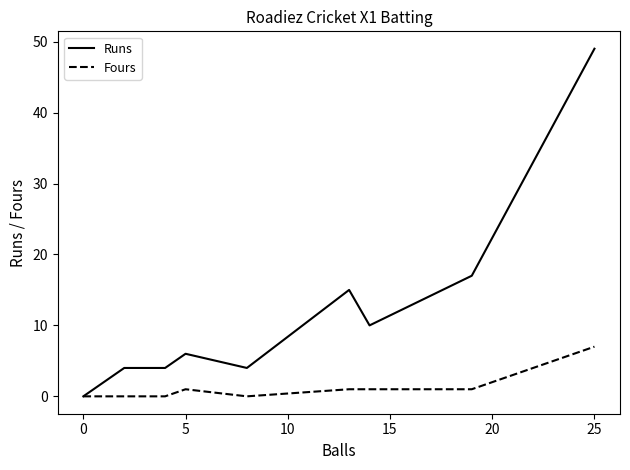

Rank the series by their average value, from highest to lowest.

Runs, Fours